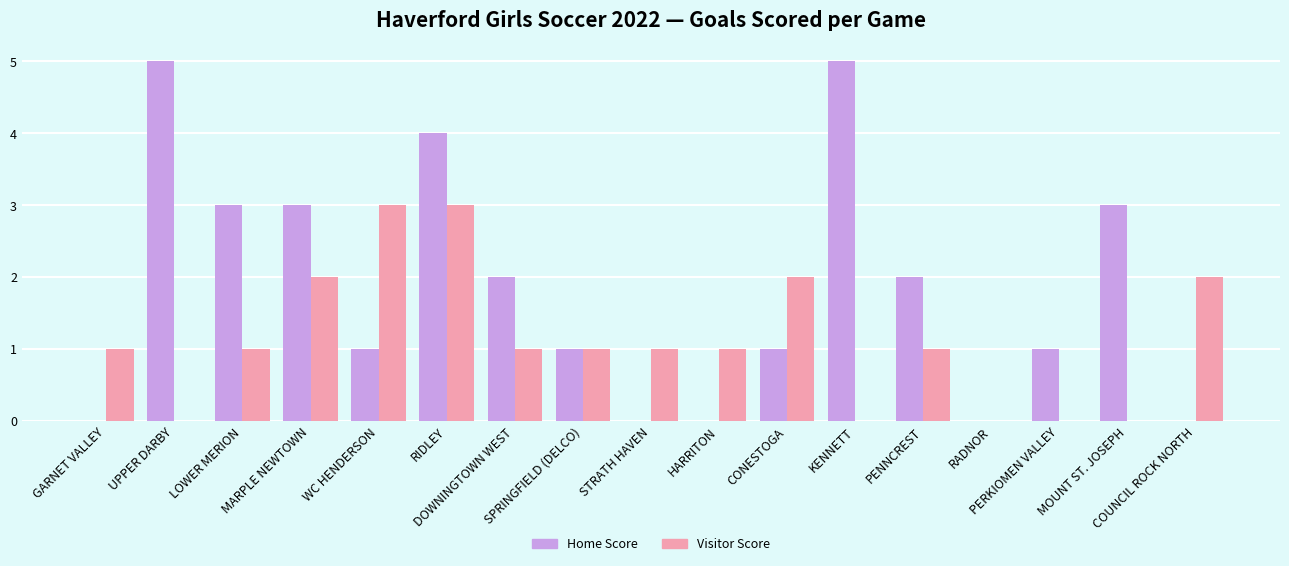

Does the chart contain stacked bars?

No